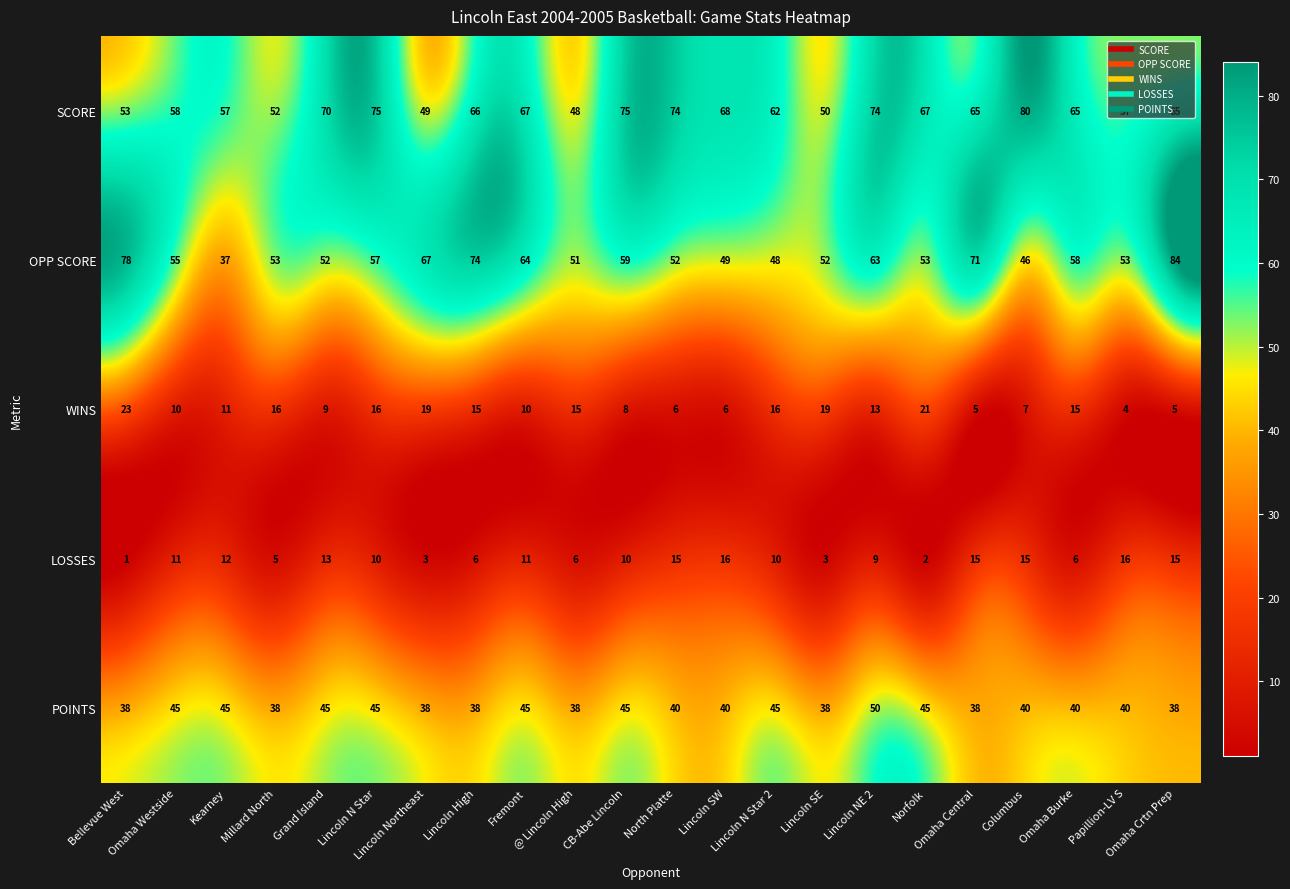

What is the maximum value shown in the chart?

84